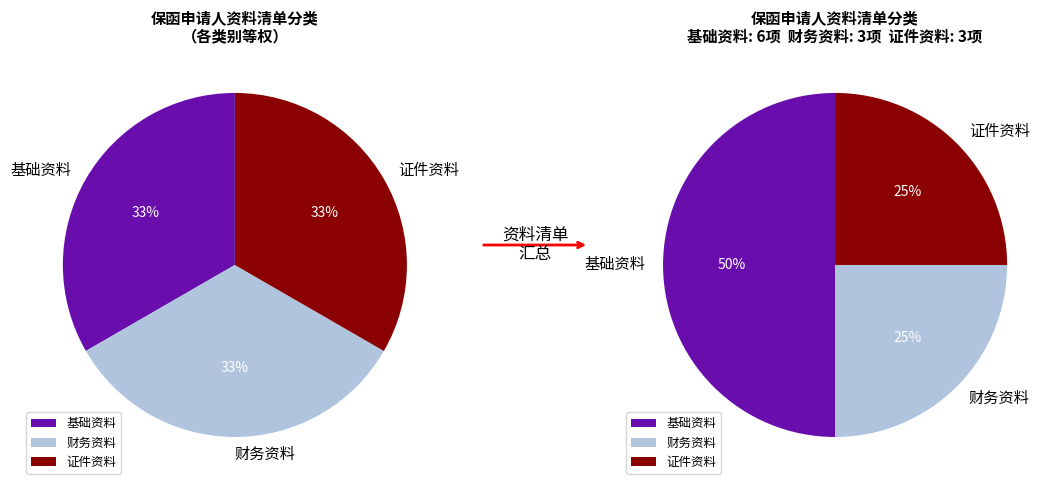

Does 财务资料 represent more than half of the total?

No